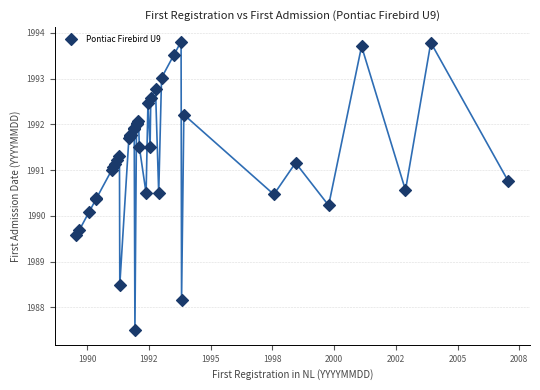

What Y value in the scatter plot is closest to 1990?

1990.1